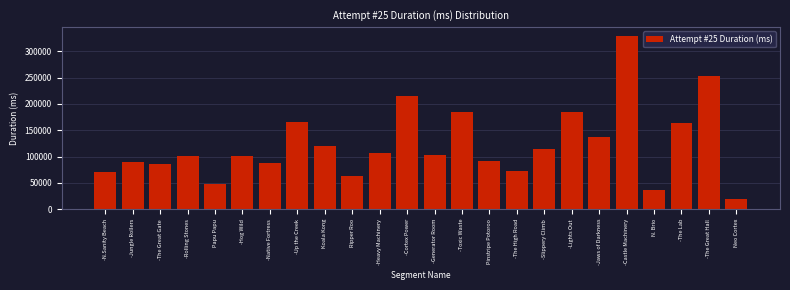

Read the value at Neo Cortex, to the nearest 100.

19800